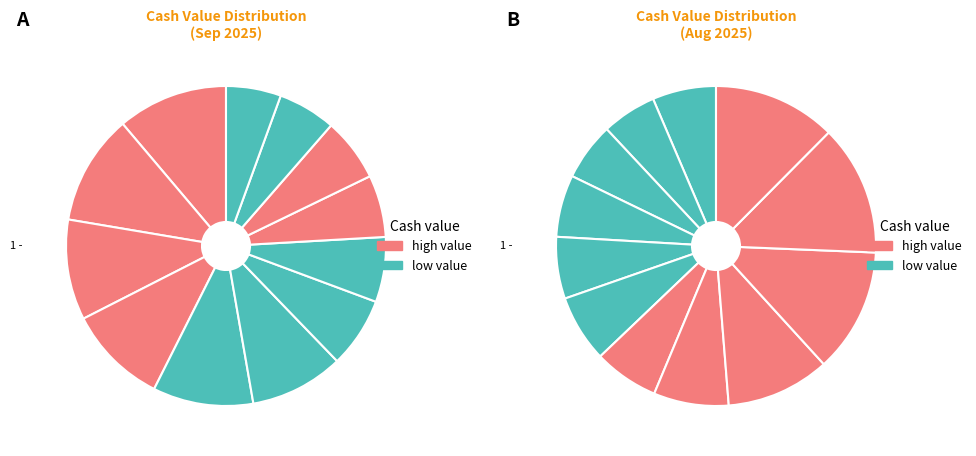

How many slices are in this pie chart?

12